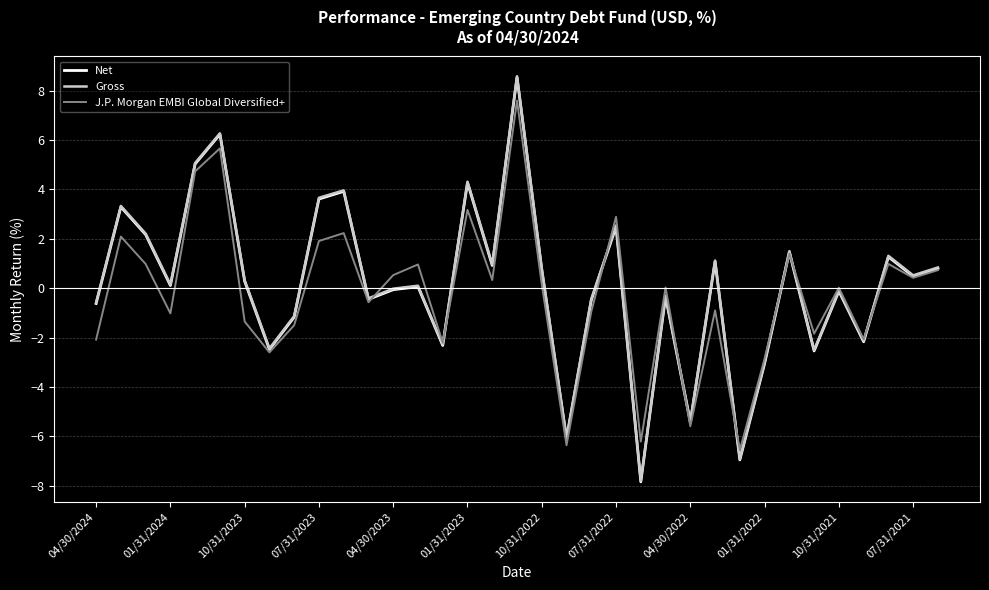

What is the maximum value for Gross?

8.6